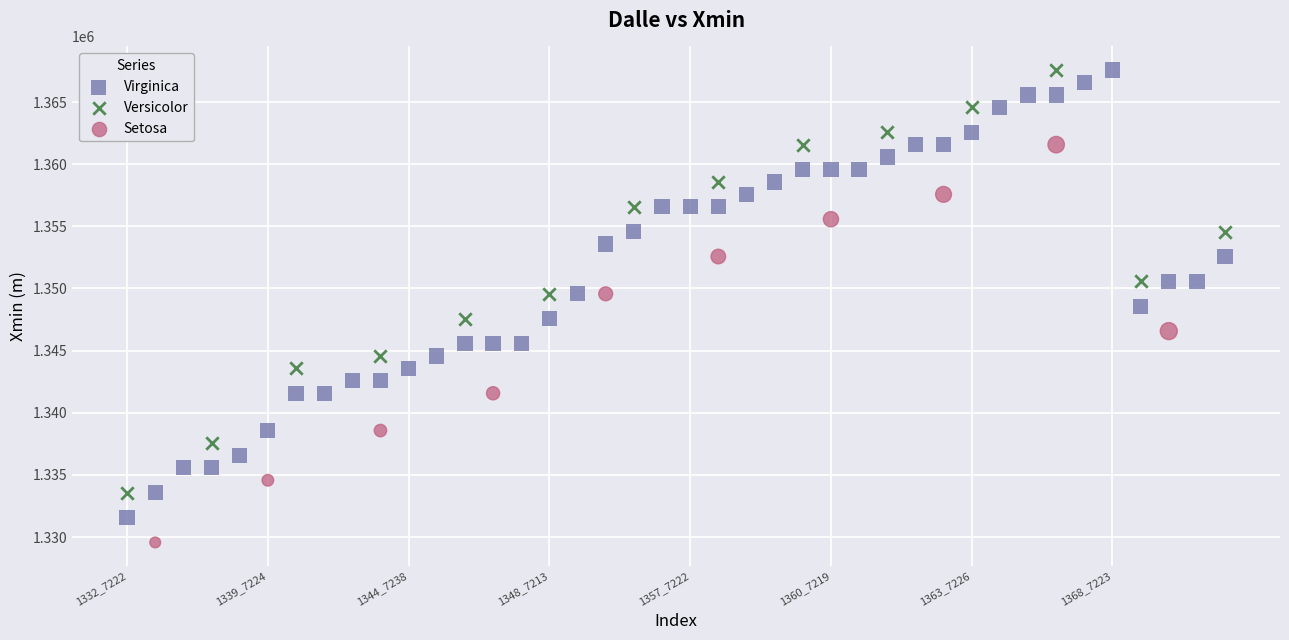

Which series reaches the minimum Y coordinate?

Setosa